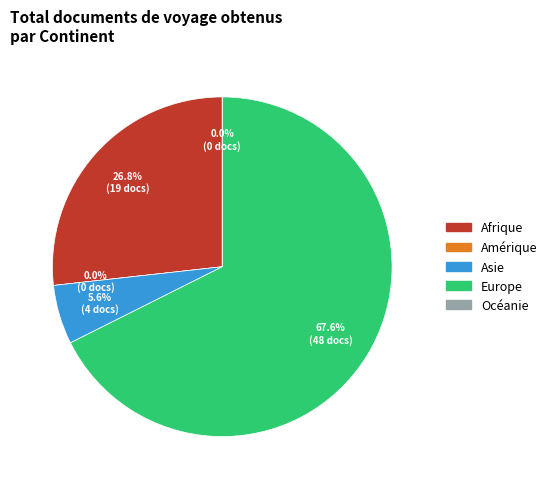

To the nearest percent, what portion does Afrique represent?

27%